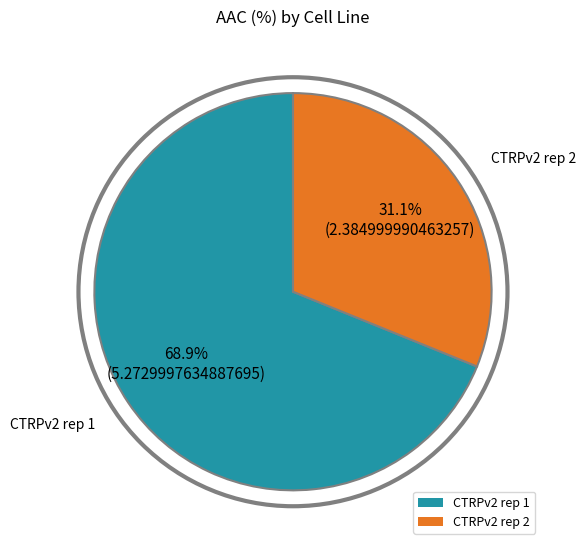

What percentage is the CTRPv2 rep 1 slice, to the nearest percent?

69%